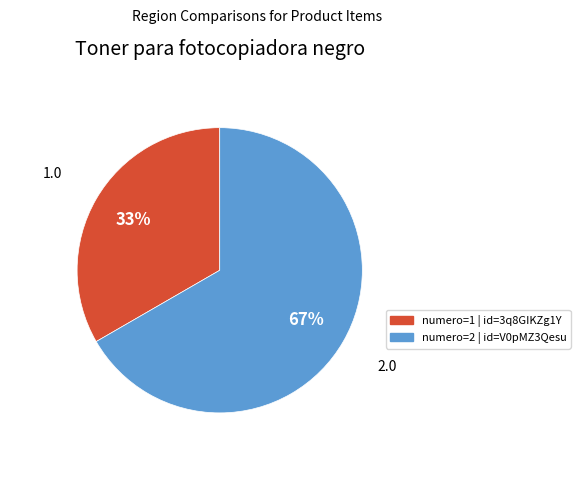

To the nearest percent, what is the average slice percentage?

50%